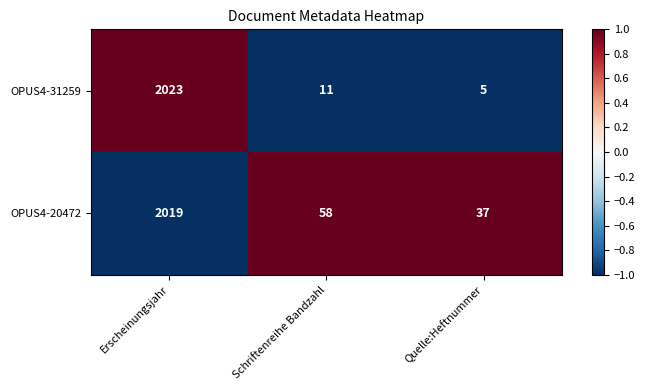

How many data points in OPUS4-31259 are less than 11?

1